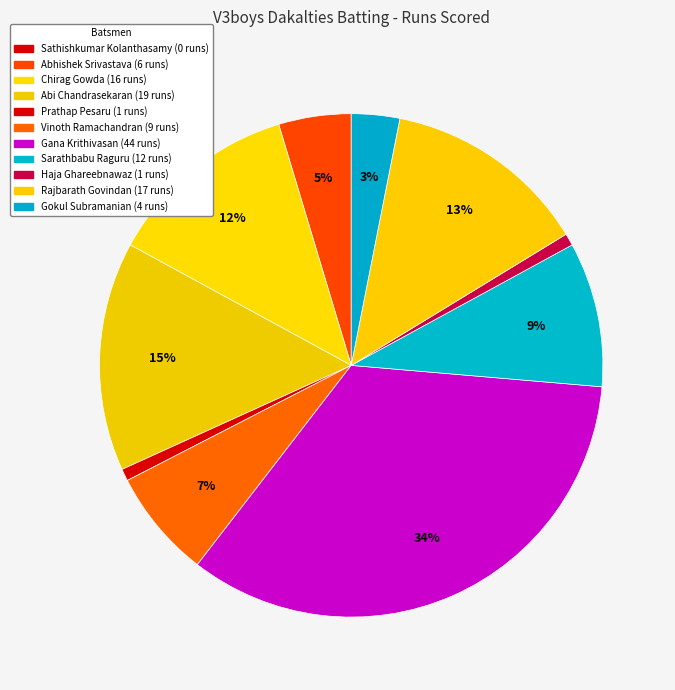

How many segments does this pie chart have?

11